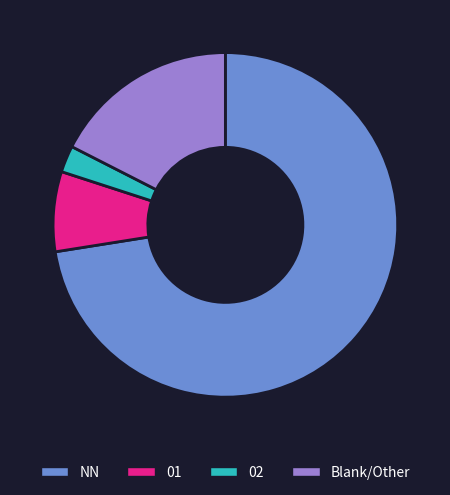

Is it true that Blank/Other is 18% of the pie?

True